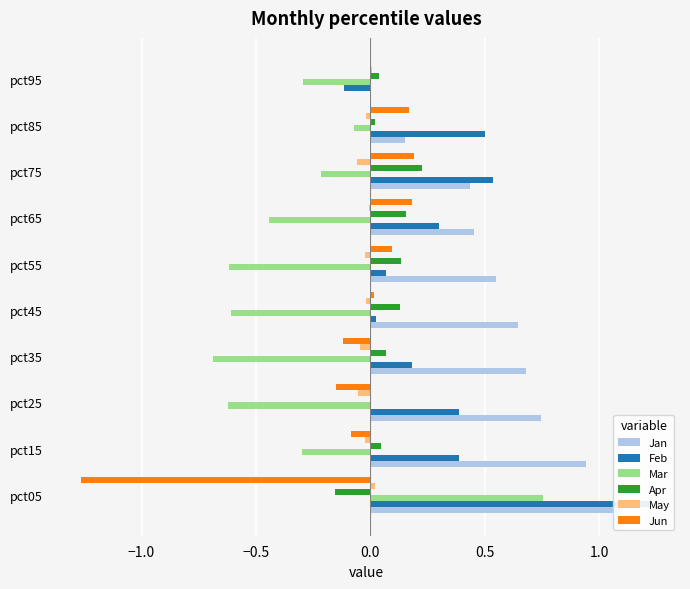

What are all the series names shown in the legend?

Jan, Feb, Mar, Apr, May, Jun